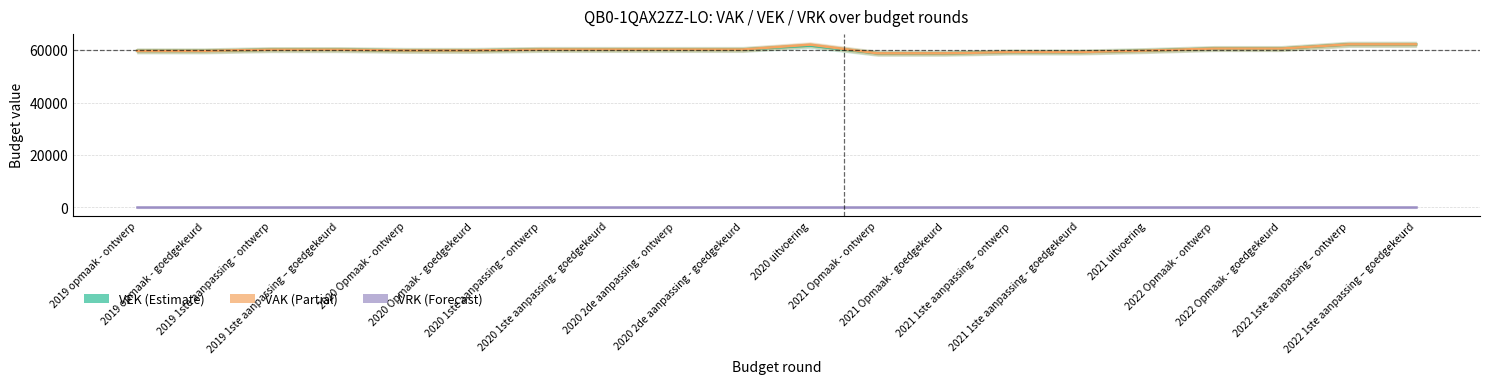

How many distinct data groups are displayed?

3